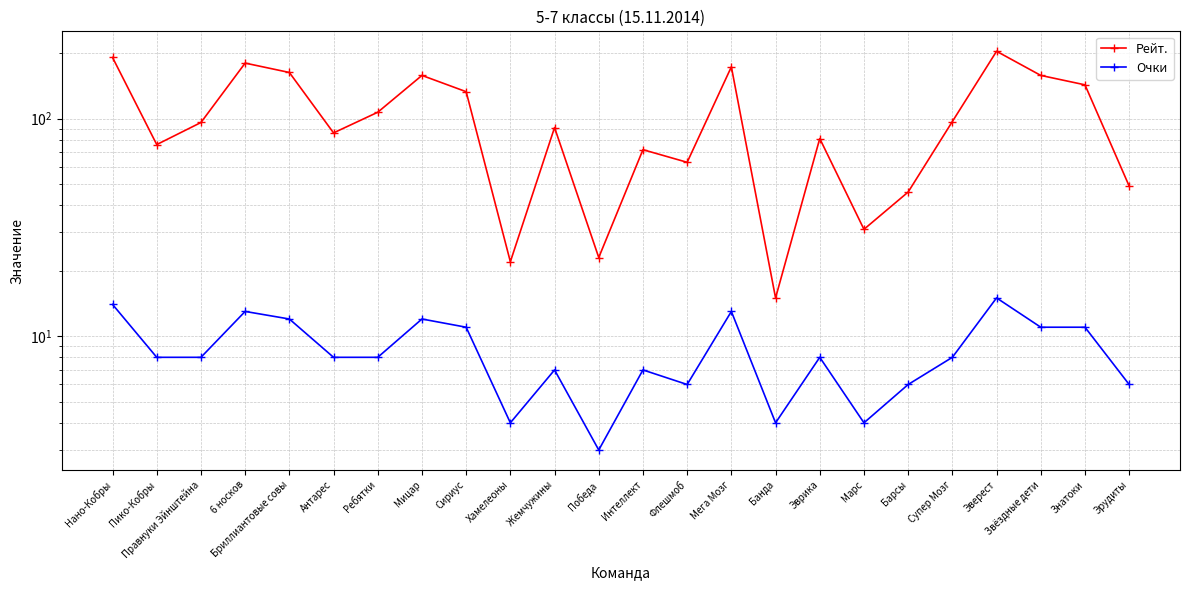

What is the label of the 3rd point from the left?

Правнуки Эйнштейна